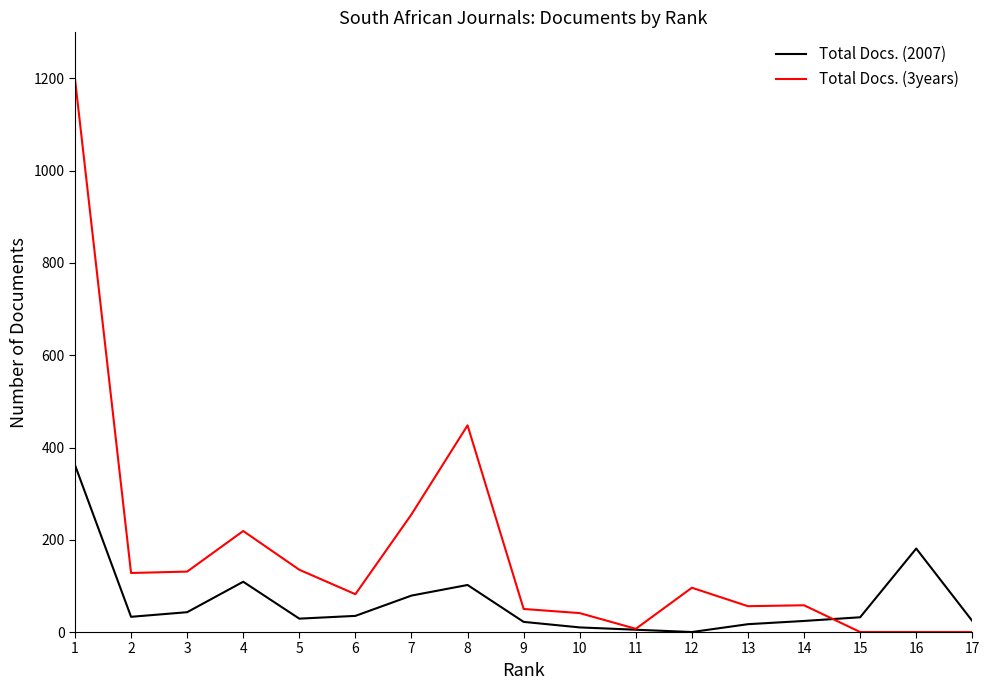

The value of Total Docs. (2007) at 1 is 172. True or false?

False